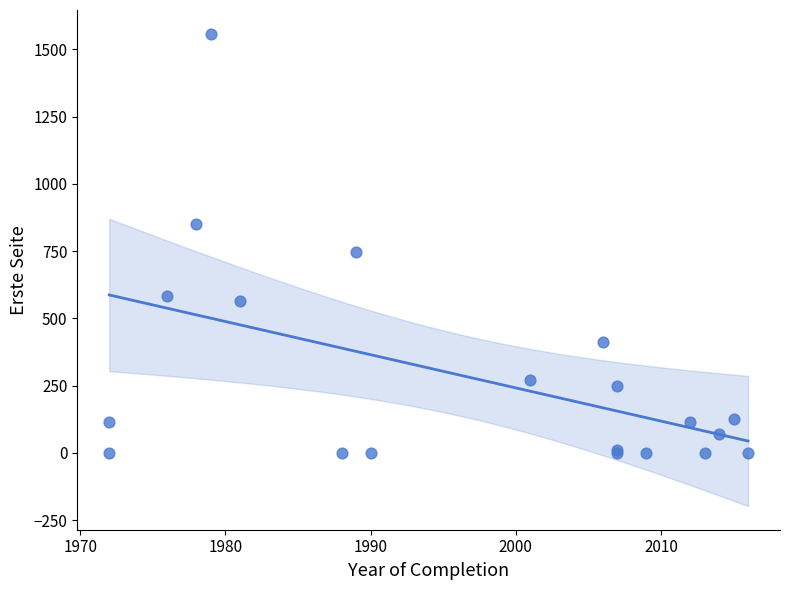

What Y value in the scatter plot is closest to 779?

748